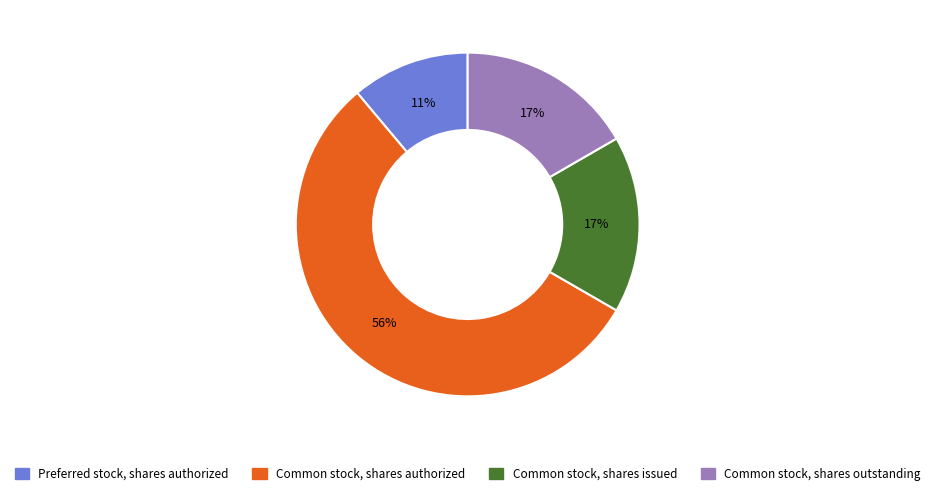

Is it true that Common stock, shares issued is 9% of the pie?

False